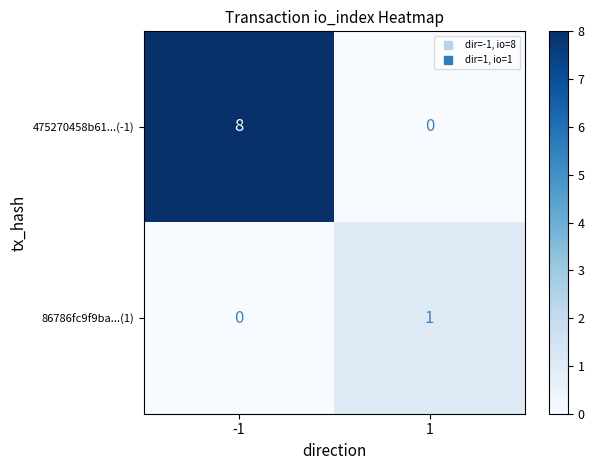

At which category is the sum across all series the highest?

-1